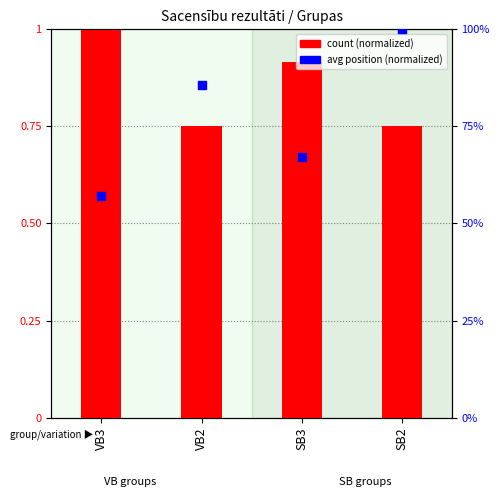

At how many categories does at least one series exceed 12?

4